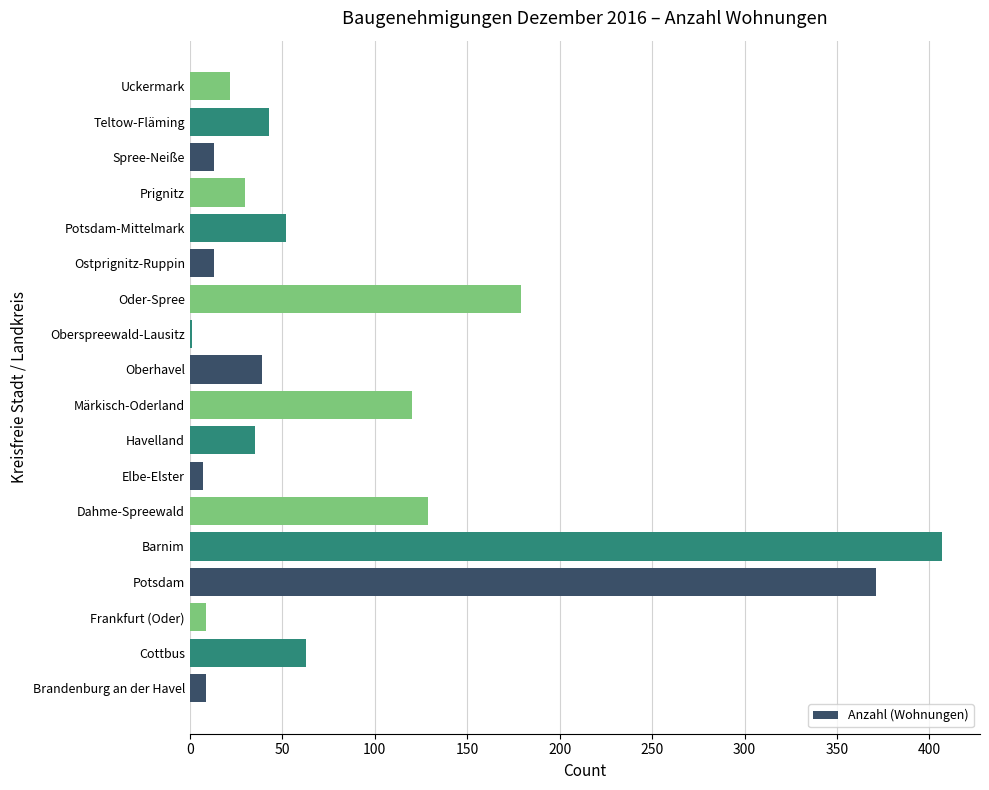

Count the number of categories in the chart.

18